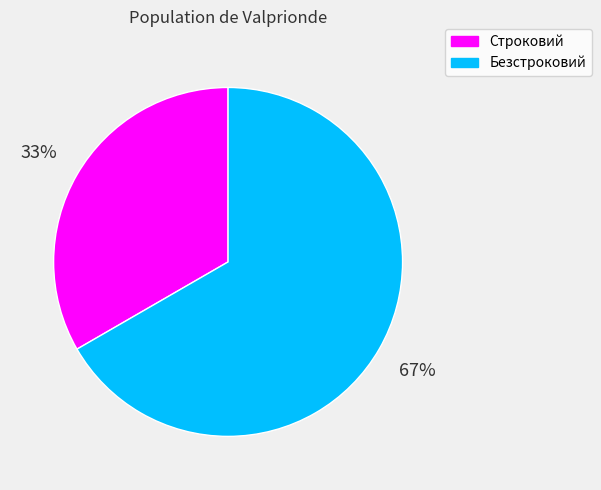

Which slice represents more than half of the pie?

Безстроковий